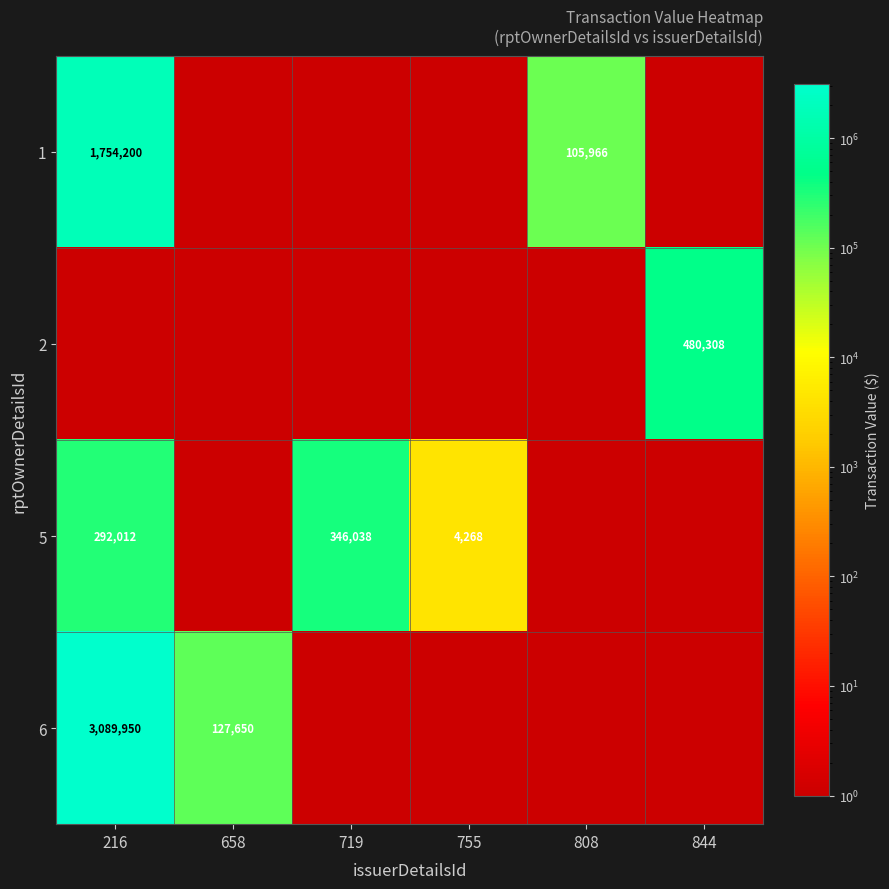

Is it true that 5 equals 164820 at 216?

False